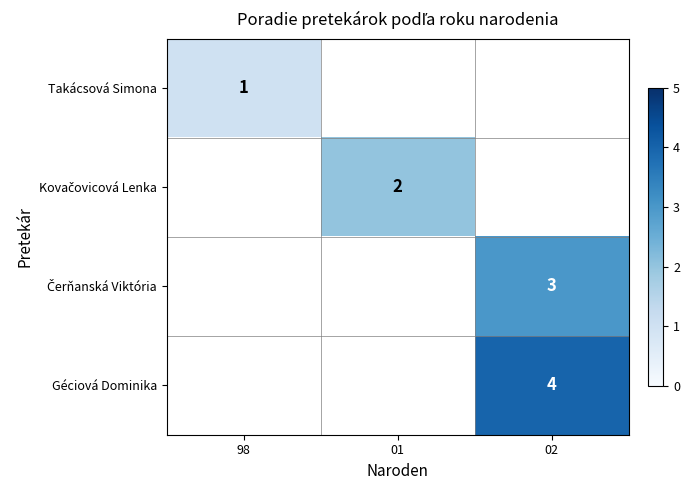

How many data points does each series have?

3